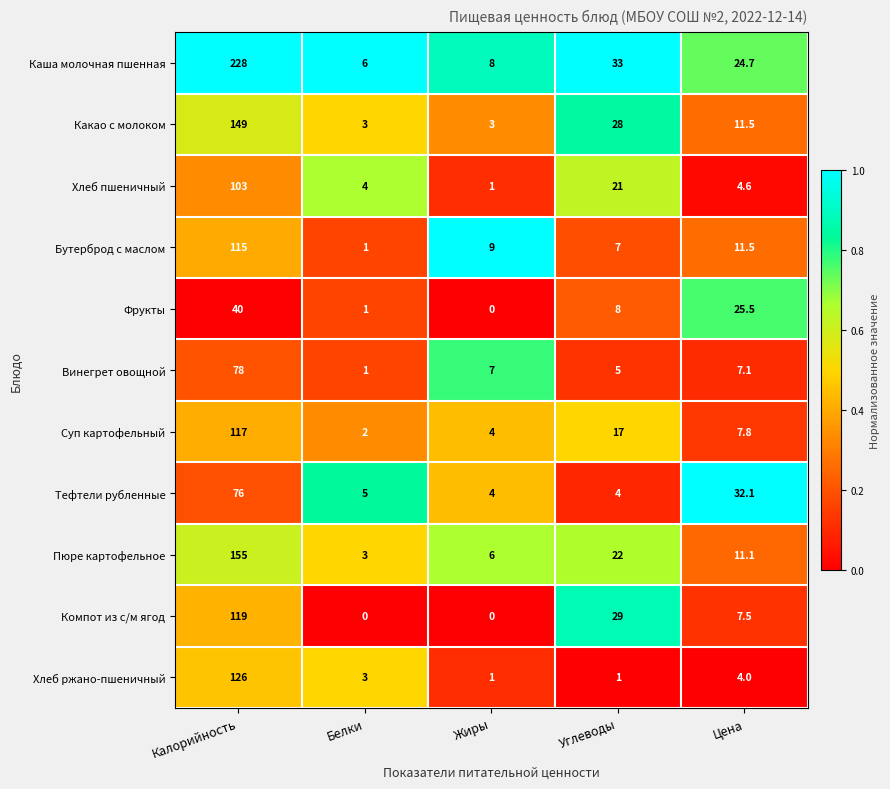

Which series has the largest range (max minus min)?

Каша молочная пшенная